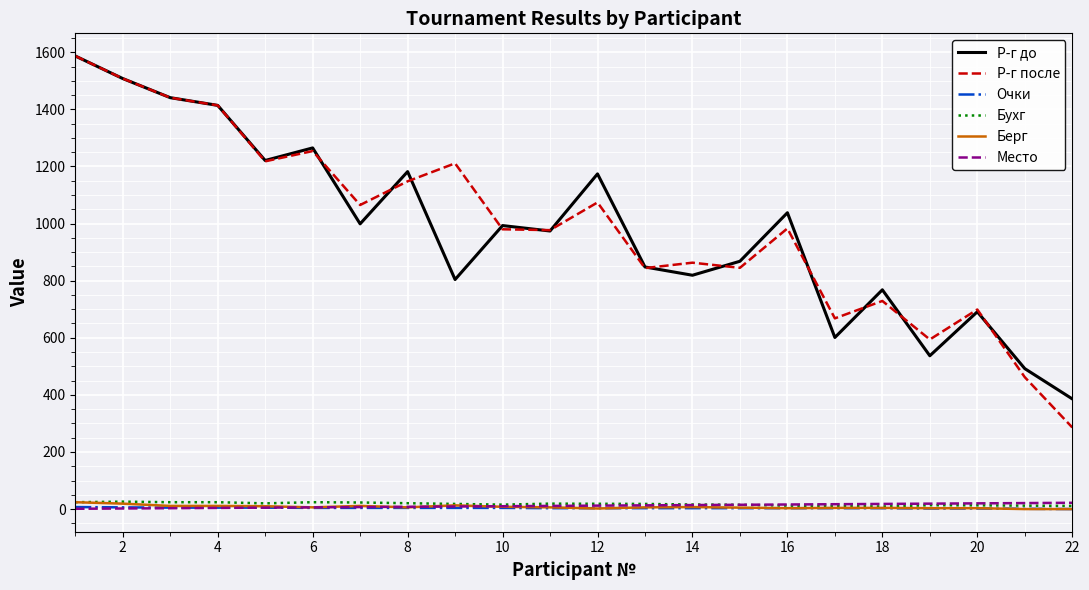

Which series has the largest range (max minus min)?

Р-г после